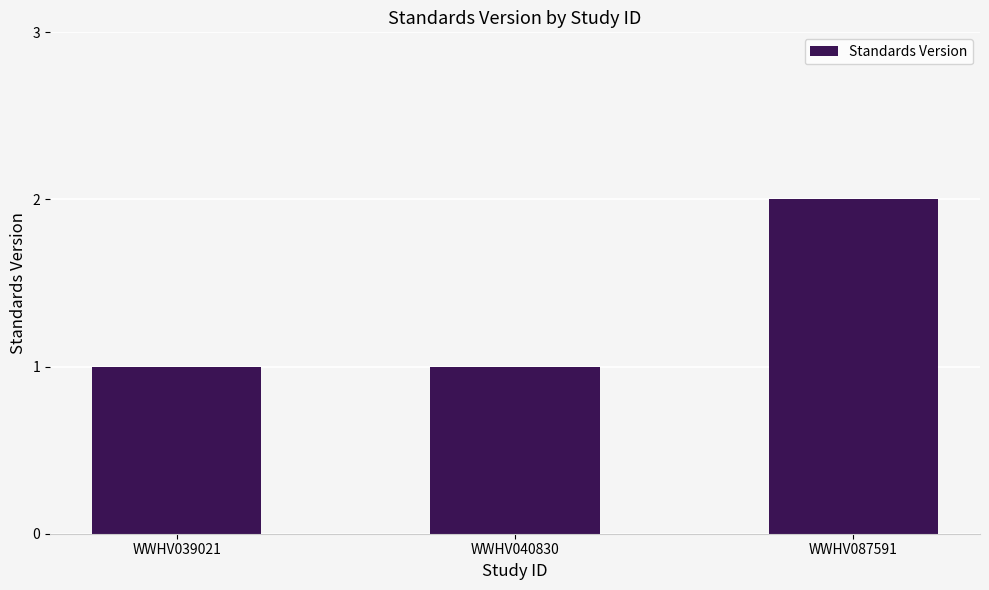

What is the difference between the maximum and minimum values?

1